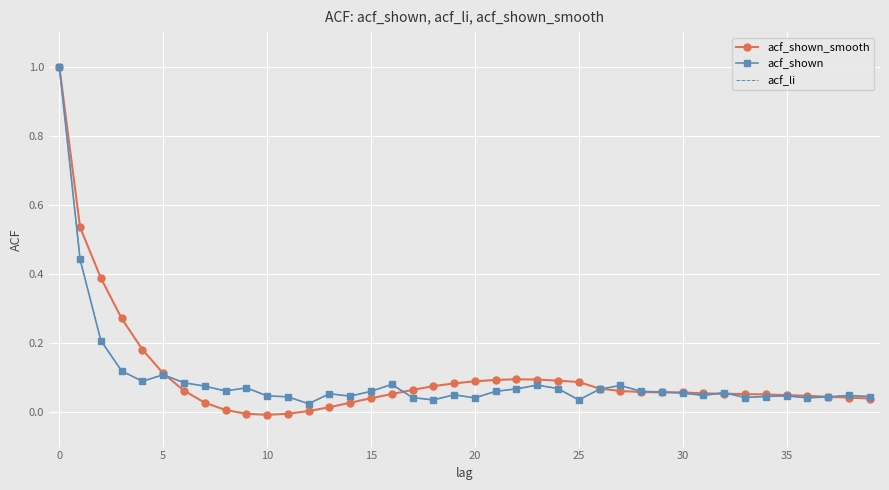

What are all the series names shown in the legend?

acf_shown_smooth, acf_shown, acf_li